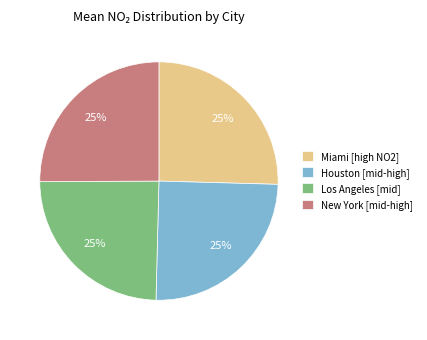

What is the ratio of the value at Los Angeles [mid] to the value at New York [mid-high]?

1.0